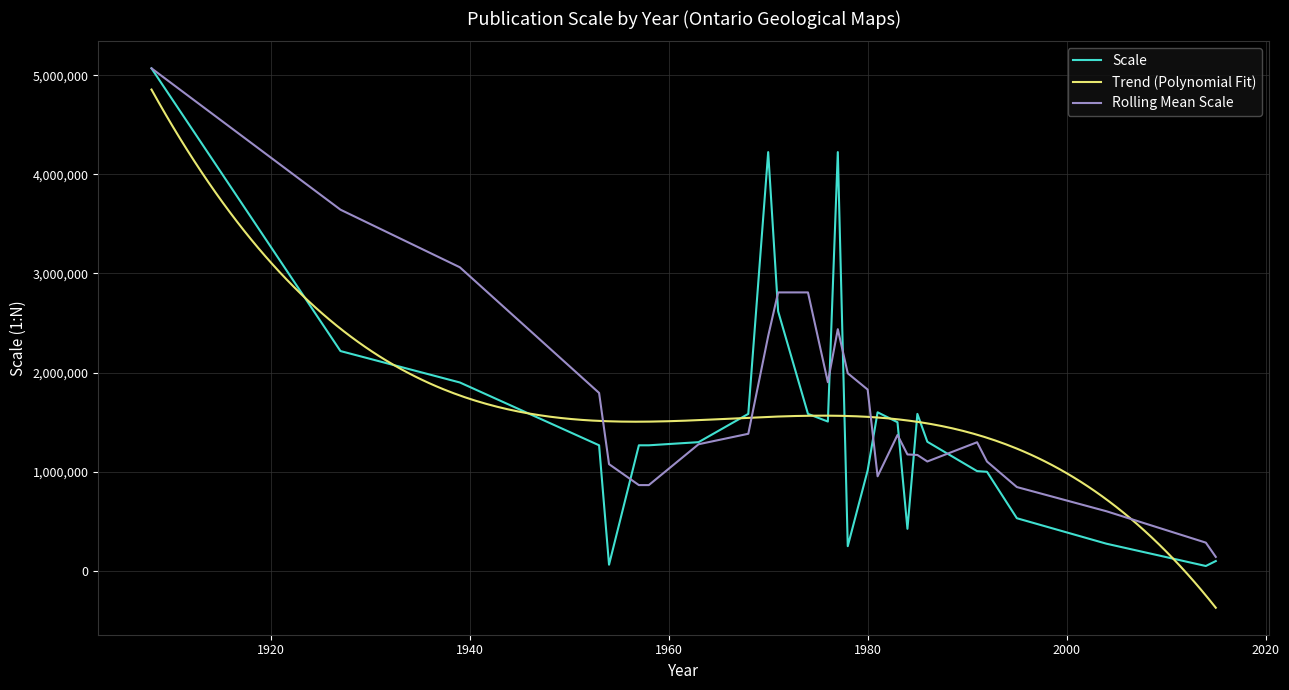

At which category does the chart reach its peak across all series?

1908